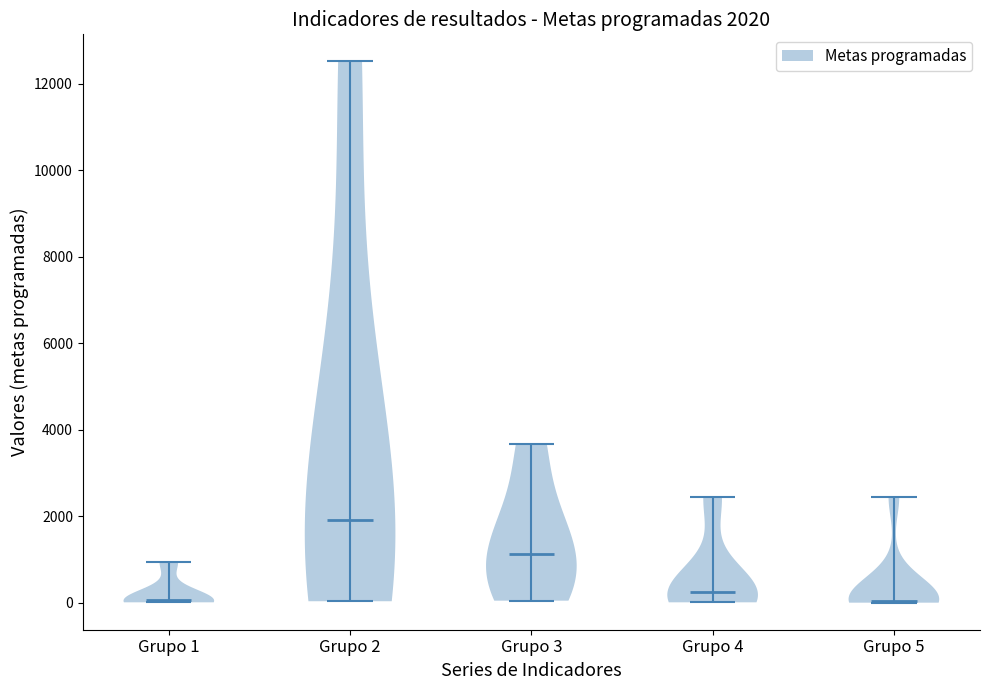

Which violin has the highest median line?

Grupo 2